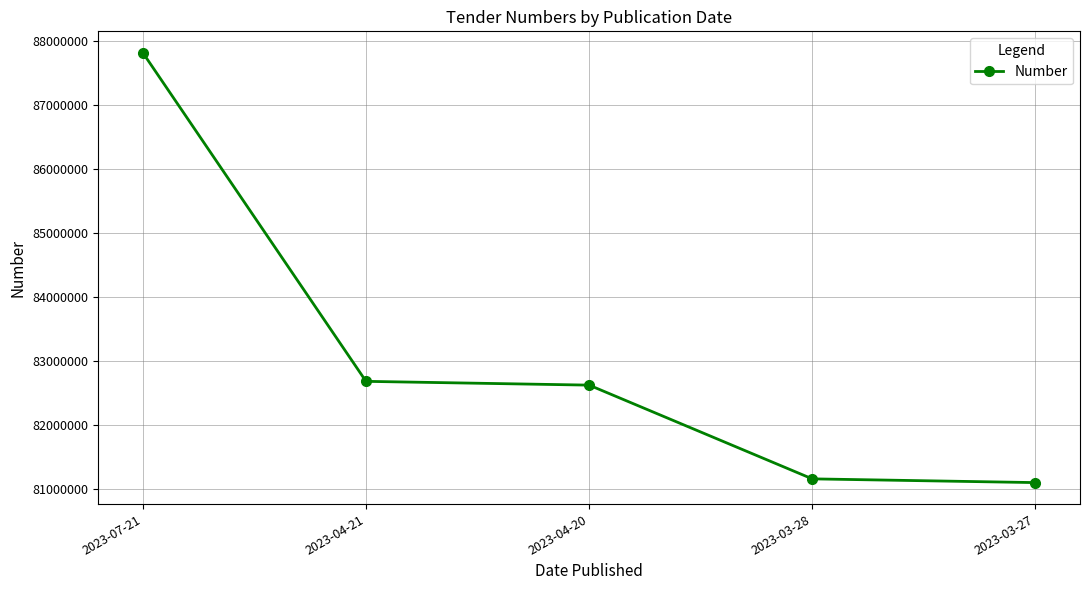

How many categories are shown in the chart?

5